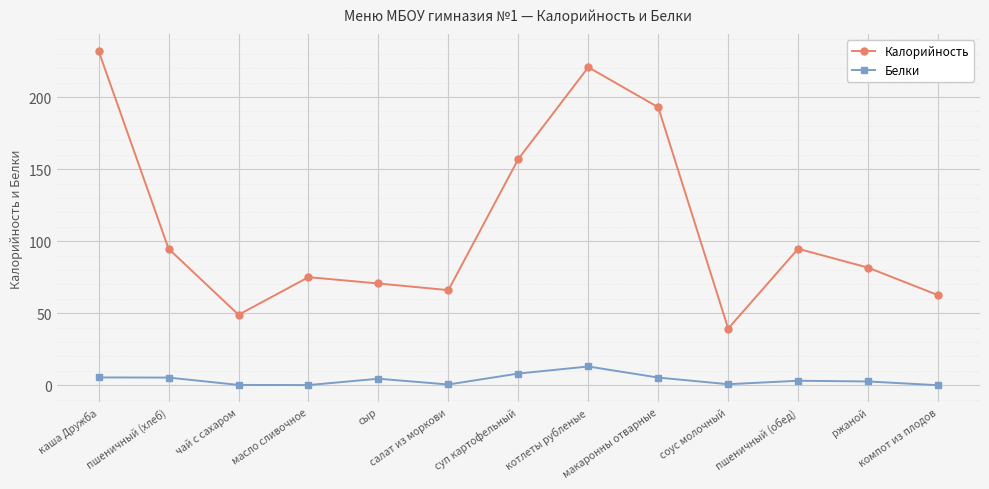

Which label corresponds to the largest value in the chart?

каша Дружба